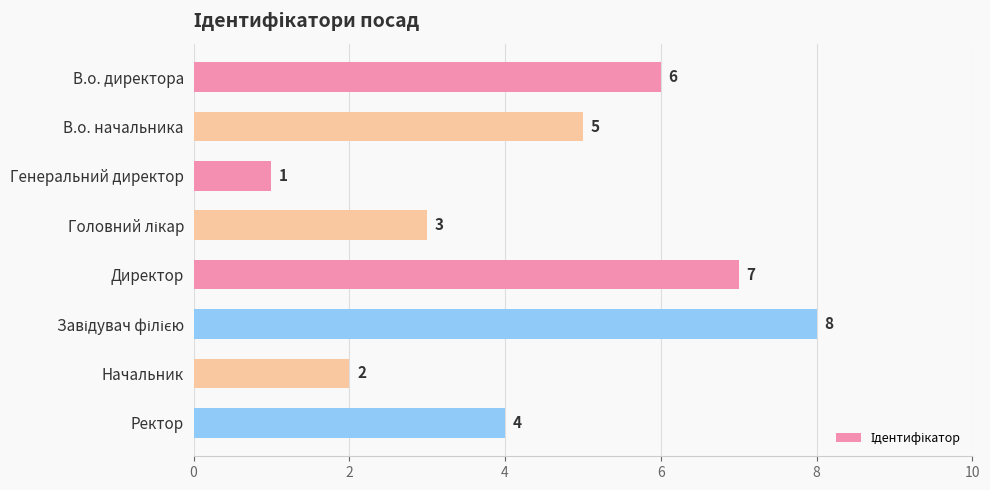

How many values are below 5?

4